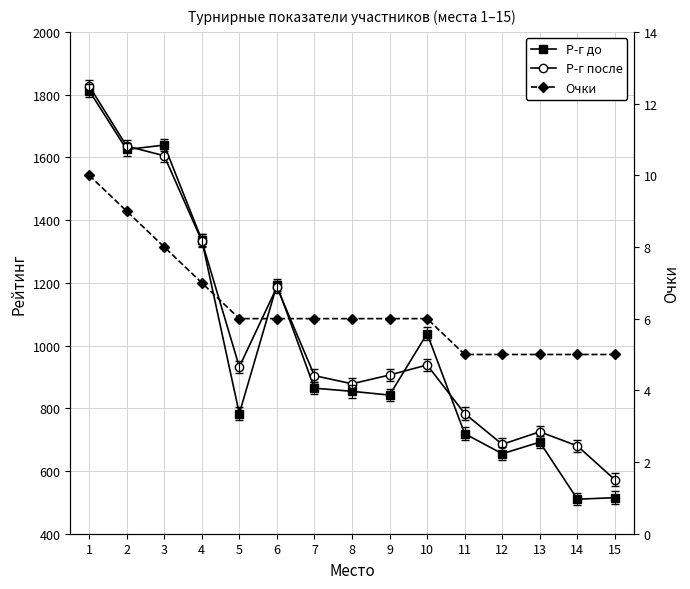

True or false: Очки and Р-г после cross at least once.

False